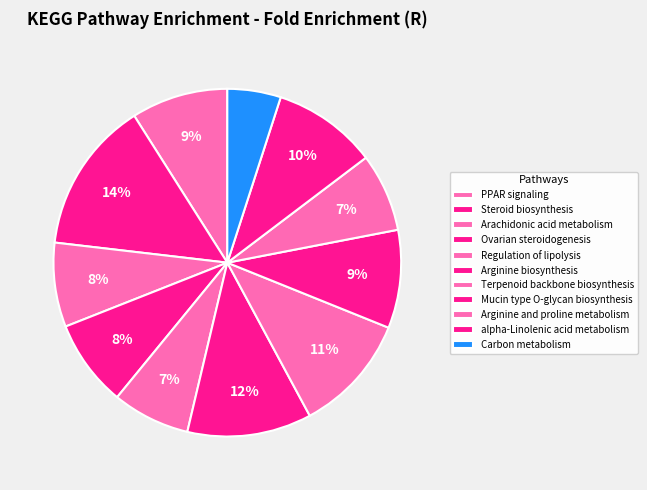

How much of the chart is everything except Mucin type O-glycan biosynthesis?

90.9%